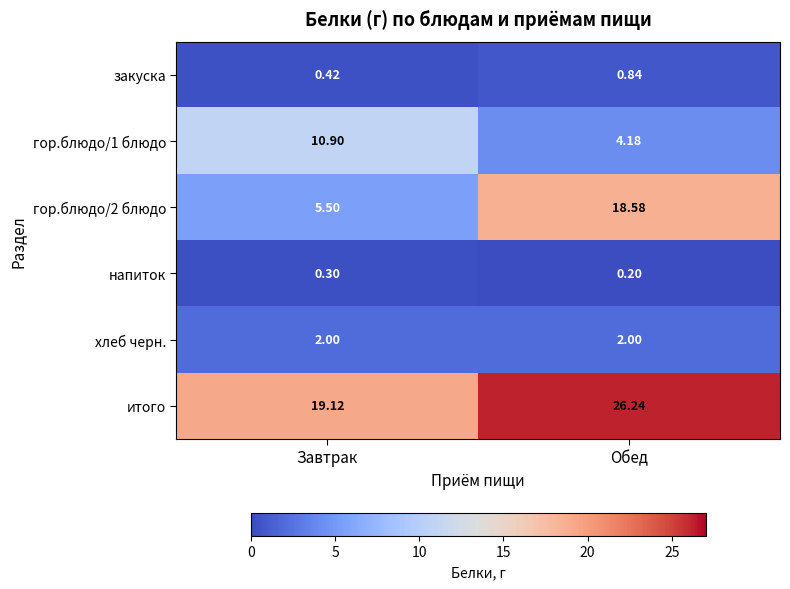

Where is гор.блюдо/1 блюдо nearest to the value 7?

Обед